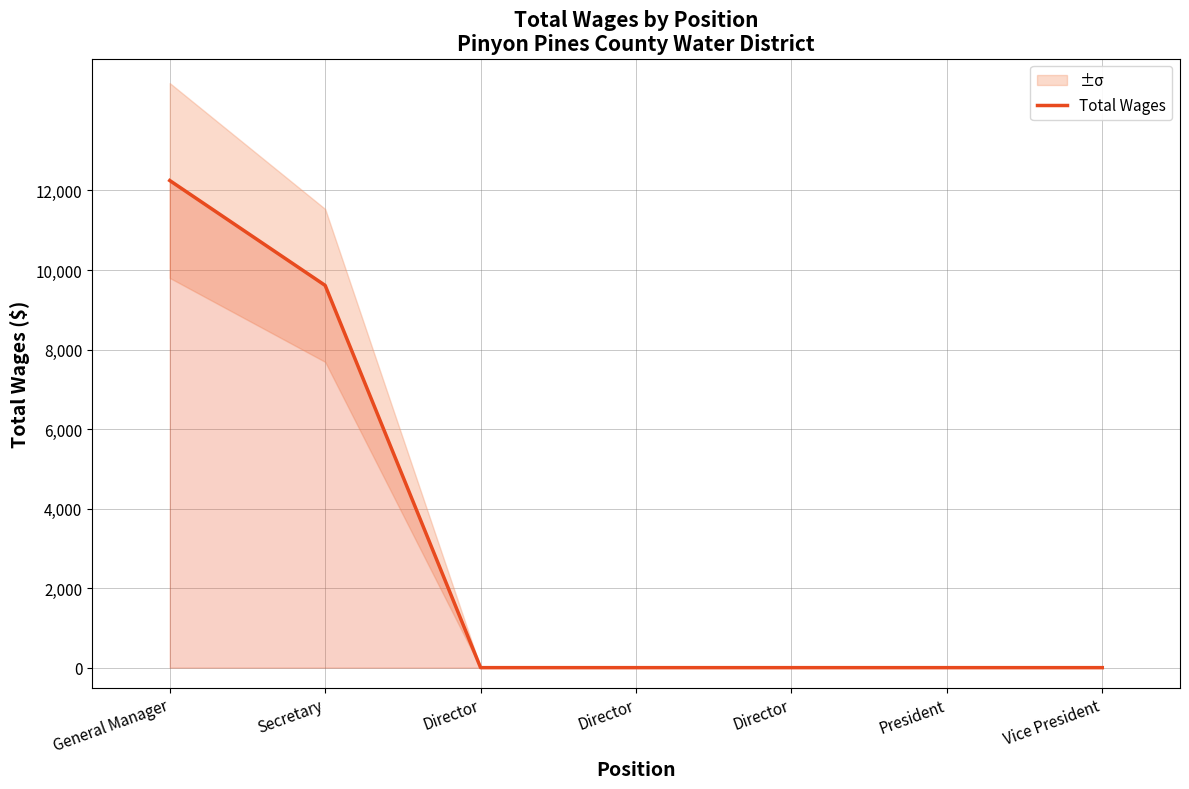

What is the change in value from Secretary to Director?

-9612